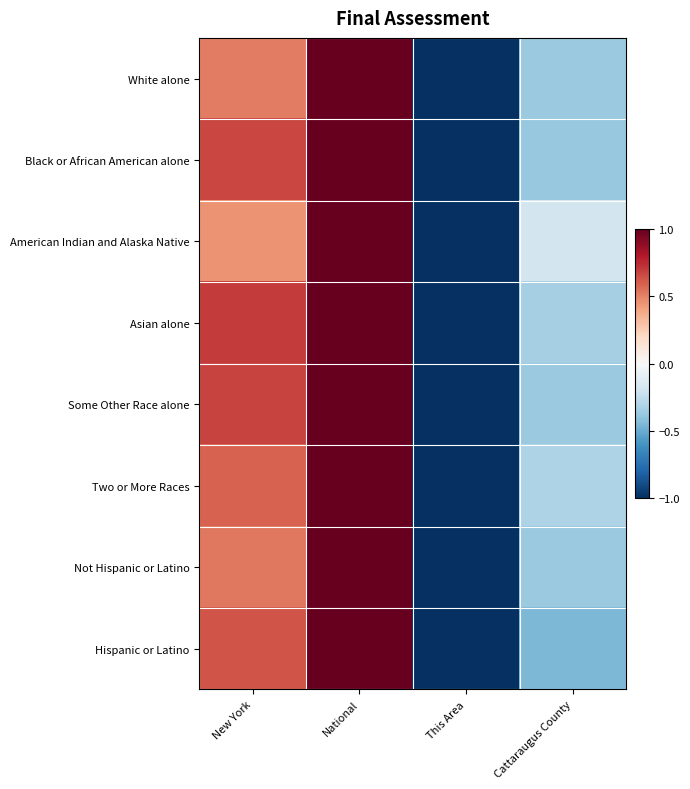

What is the spread (max minus min) of values at New York?

0.3